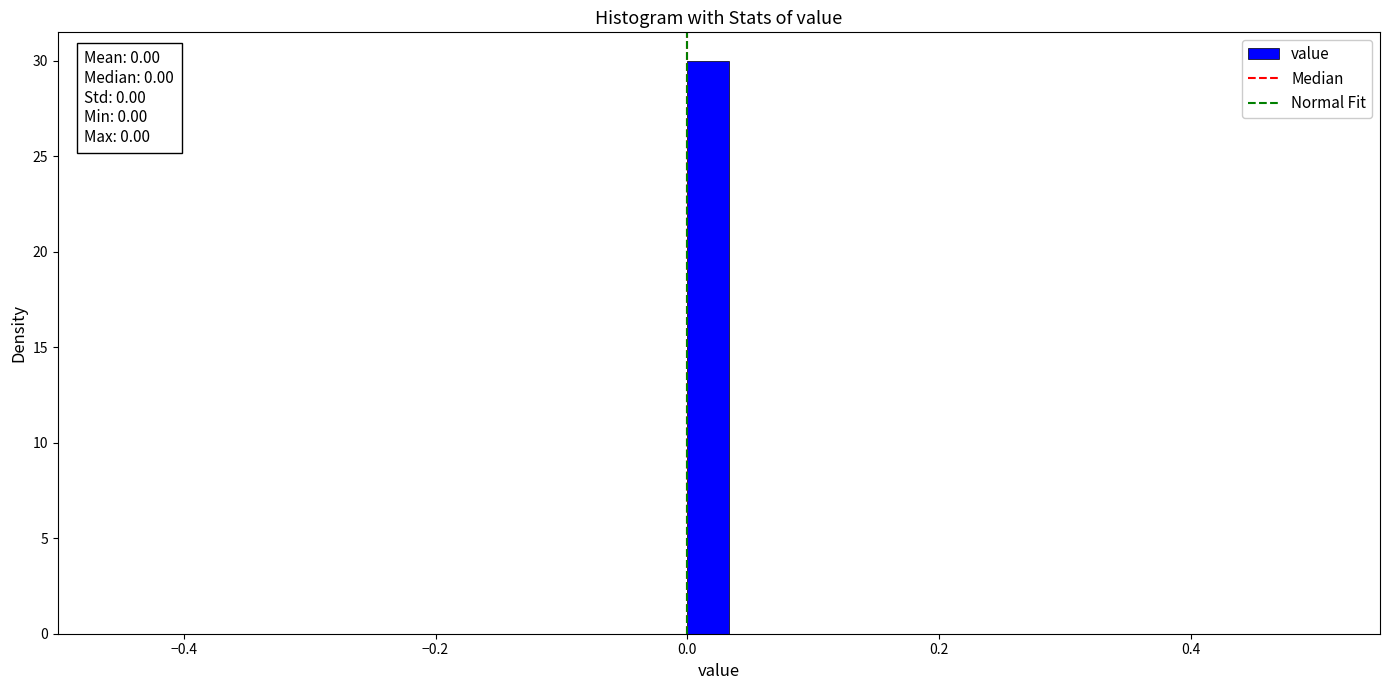

Around what value on the x-axis is the tallest bar? Give the approximate position of its centre, as read against the axis.

0.02